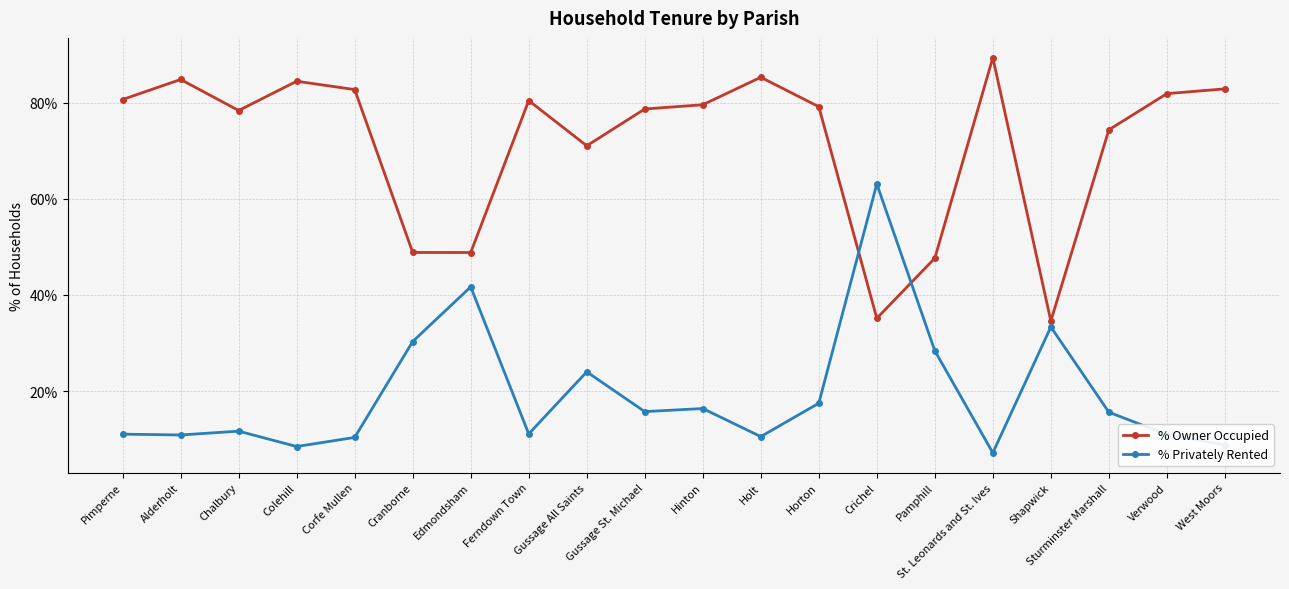

Which label corresponds to the largest value in the chart?

St. Leonards and St. Ives